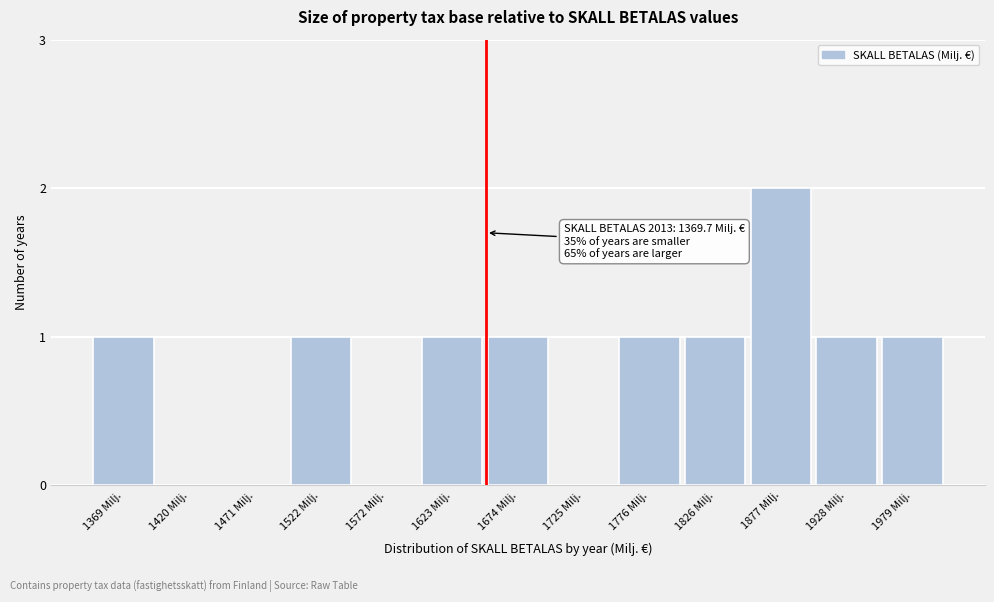

Reading left to right, extract all data points from this chart.

1369 Milj.=1	1420 Milj.=0	1471 Milj.=0	1522 Milj.=1	1572 Milj.=0	1623 Milj.=1	1674 Milj.=1	1725 Milj.=0	1776 Milj.=1	1826 Milj.=1	1877 Milj.=2	1928 Milj.=1	1979 Milj.=1